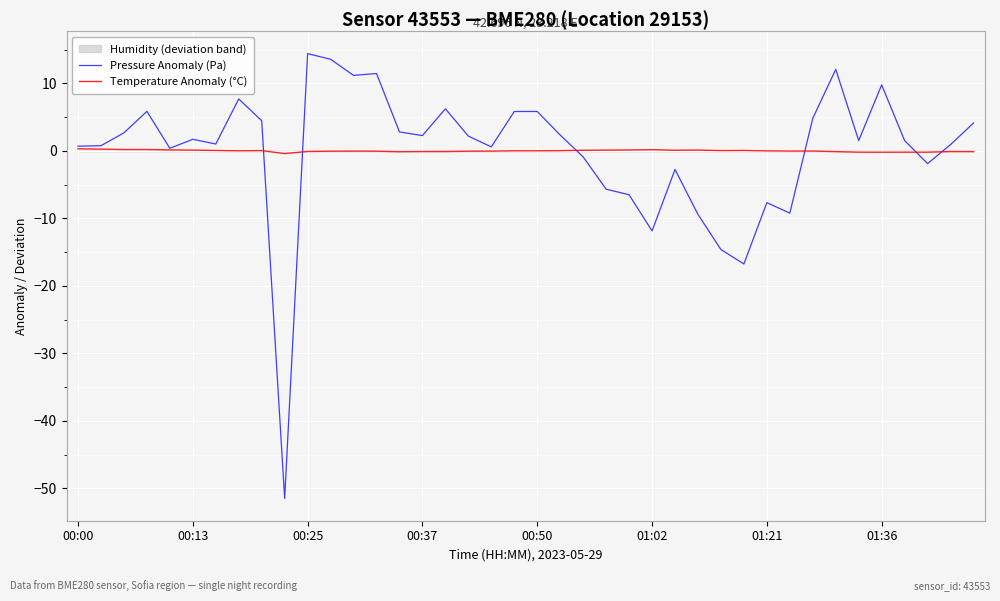

What is the lowest value of the Pressure Anomaly (Pa) series?

-51.5